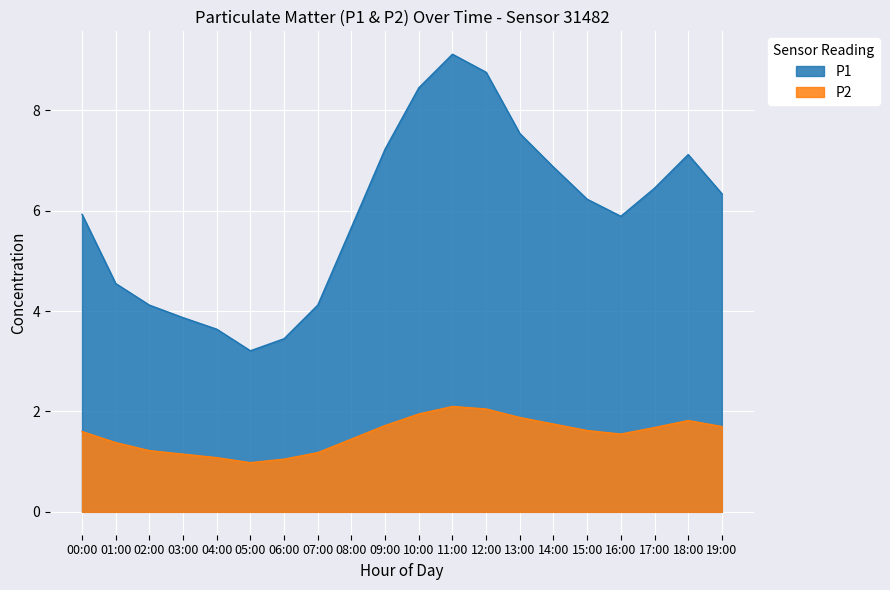

How many values in the P1 series exceed 6?

10